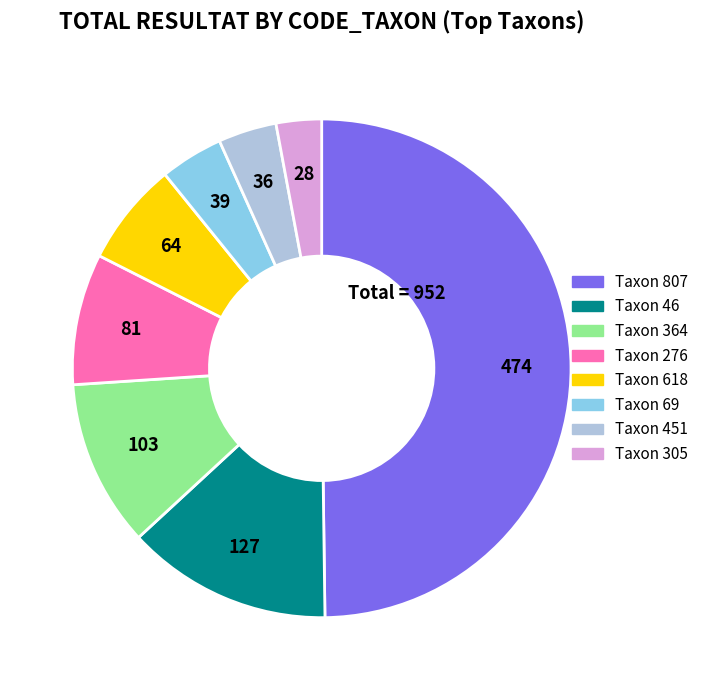

How many segments does this pie chart have?

8